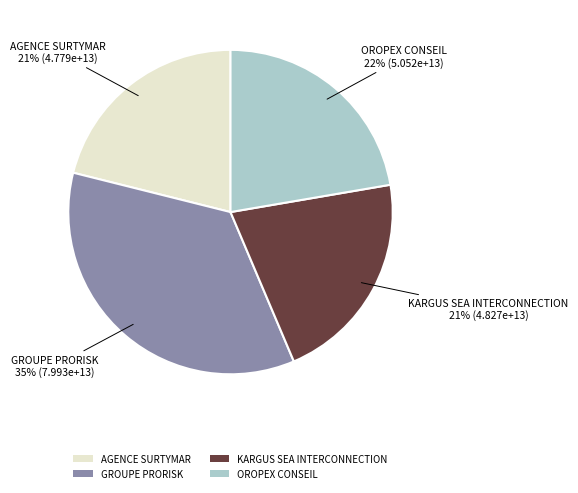

Count the number of slices in the pie.

4